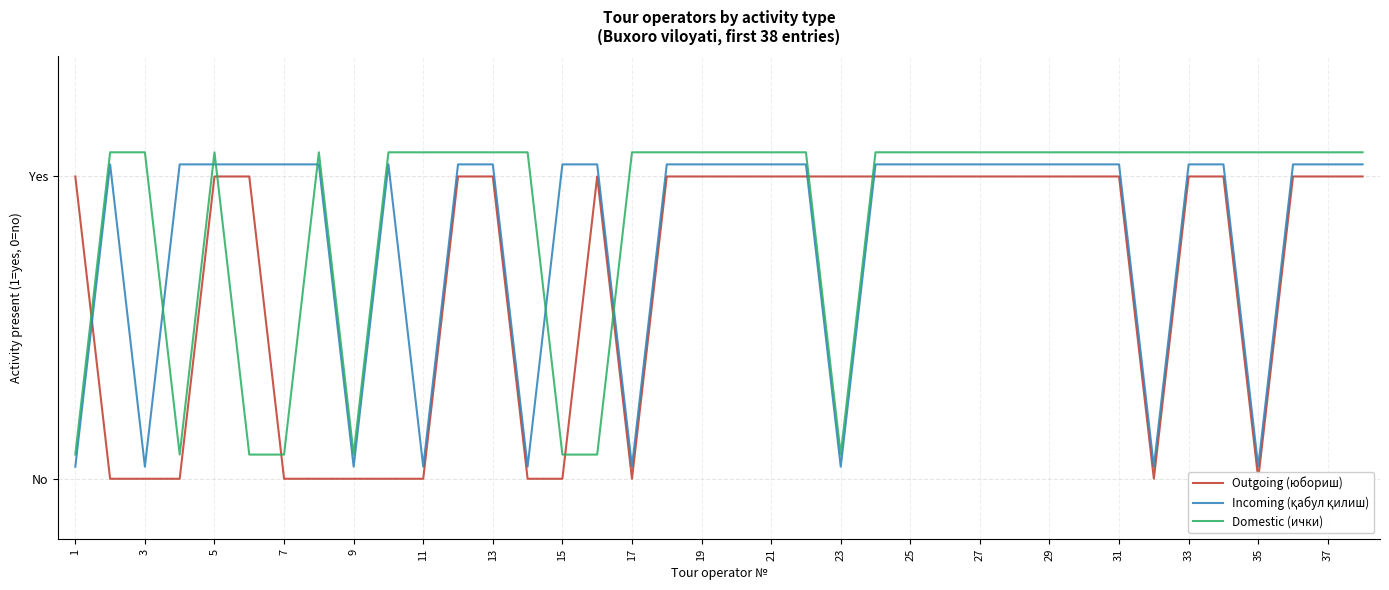

What is the sum of the Domestic (ички) values at 27 and 33?

2.2